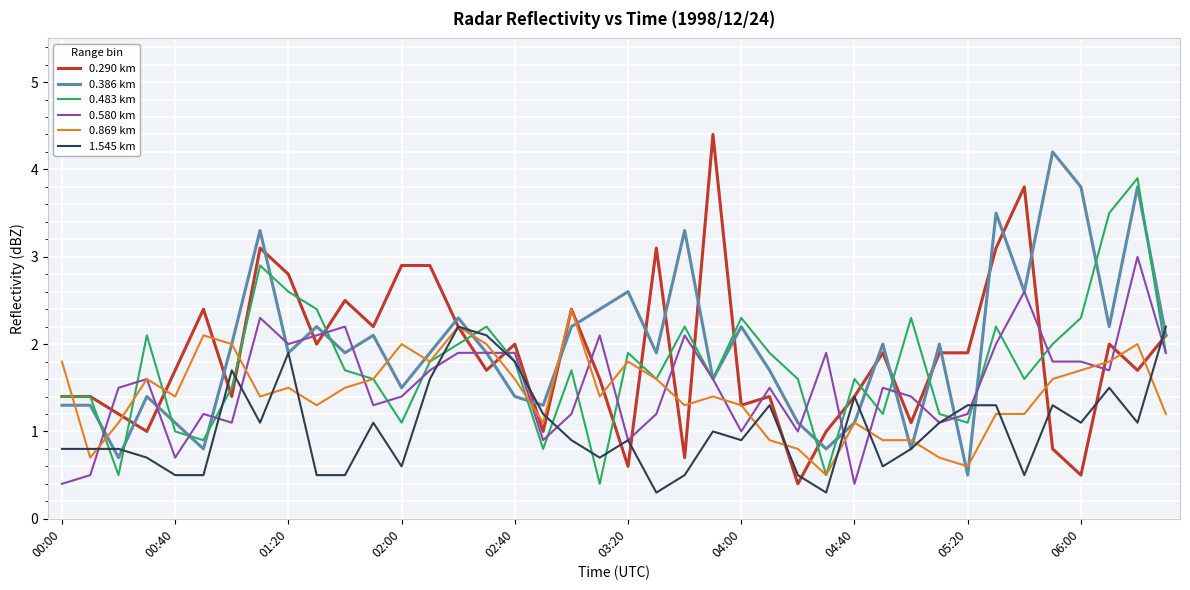

Which series ends up on top after the final intersection of 0.580 km and 0.290 km?

0.290 km